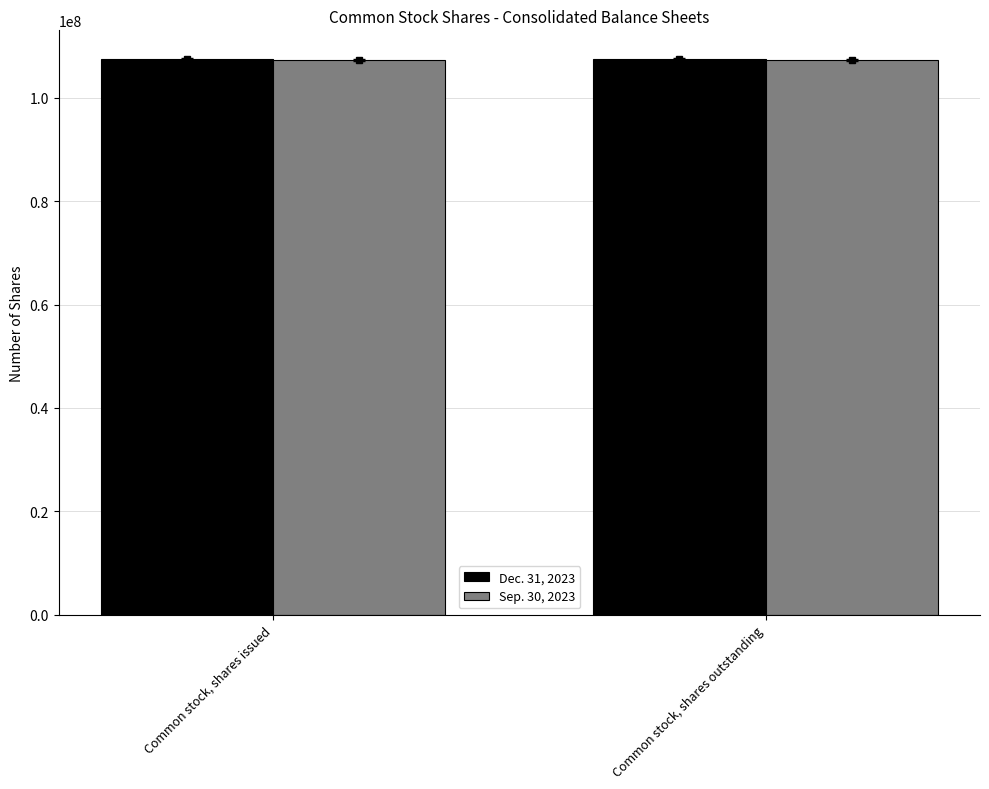

Is it true that Dec. 31, 2023 equals 107500000 at Common stock, shares outstanding?

True